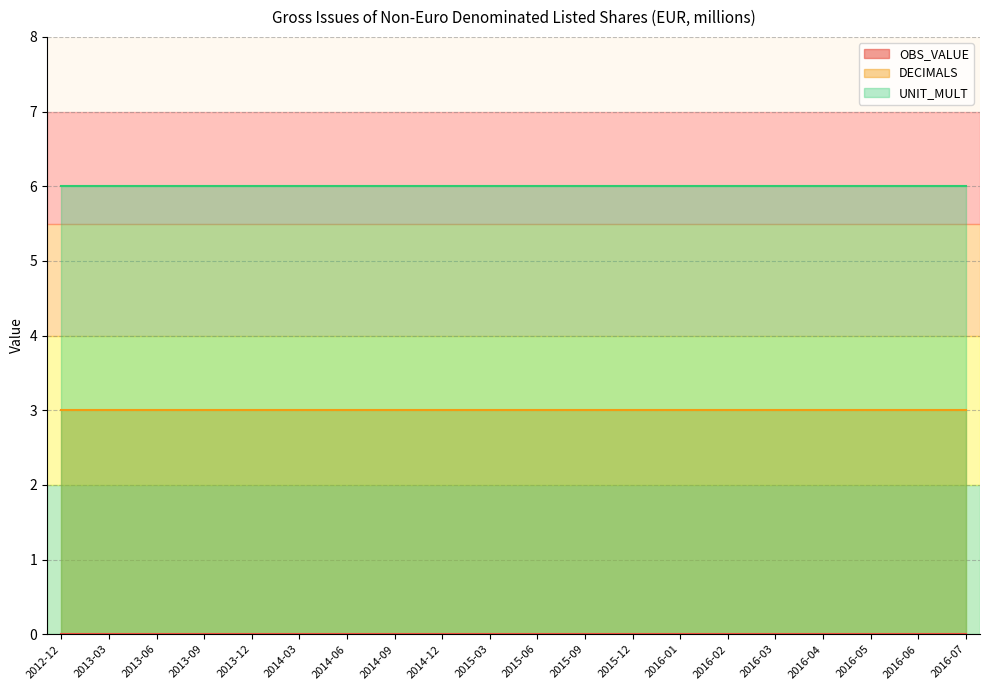

At how many categories does at least one series exceed 0?

20